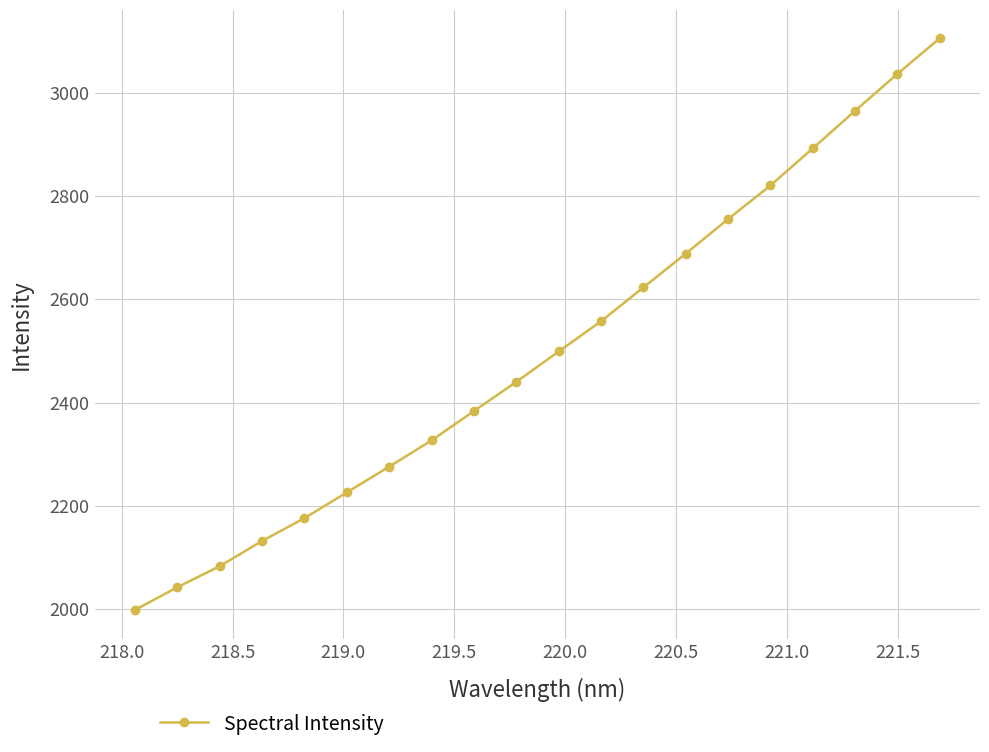

What is the difference between the maximum and minimum values?

1106.5